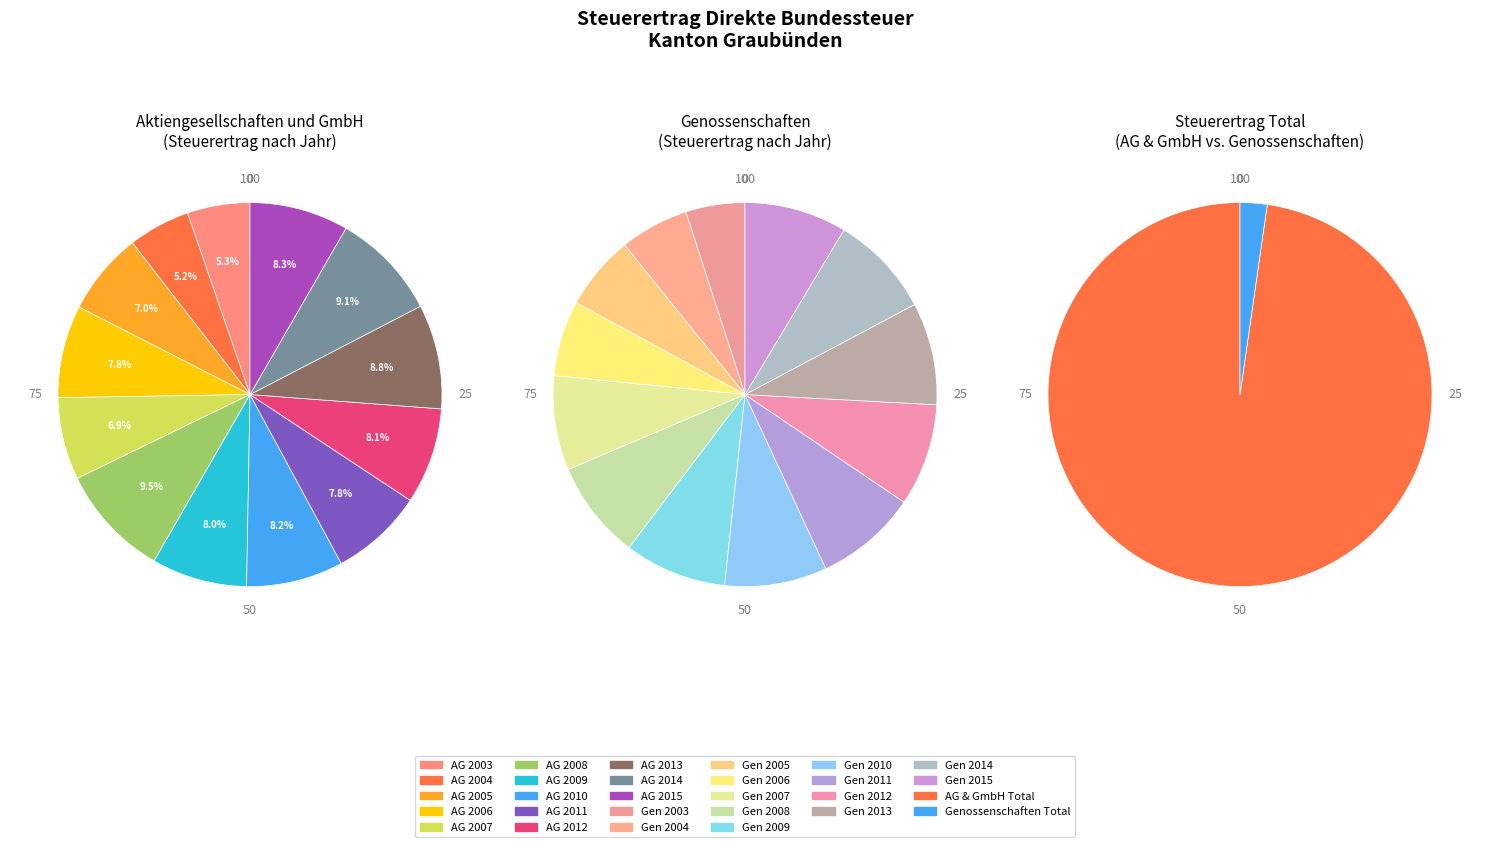

Rank the series by their average value, from lowest to highest.

Genossenschaften, Aktiengesellschaften und GmbH